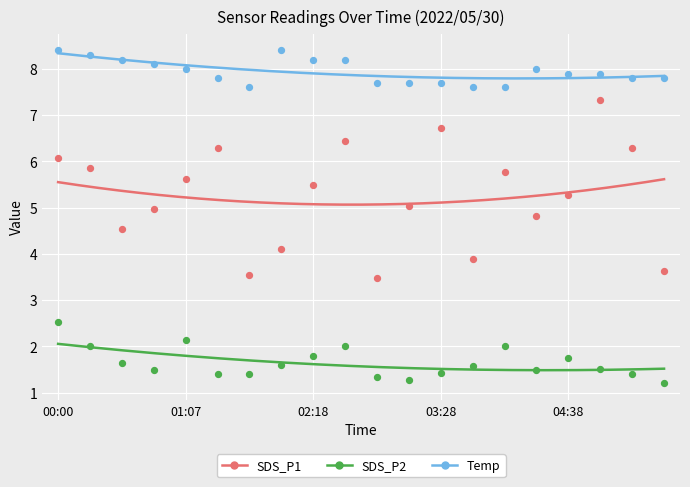

Across all data points, what is the range of Y values (max minus min)?

7.2